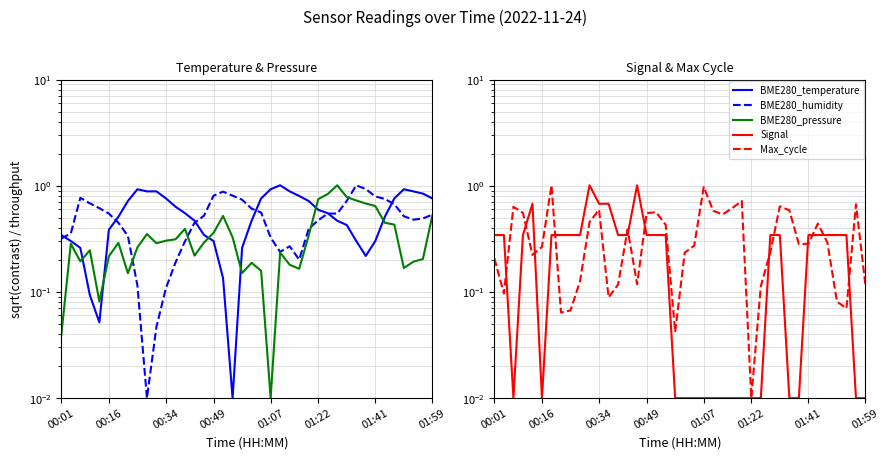

How many interior local peaks does the Signal series have?

3